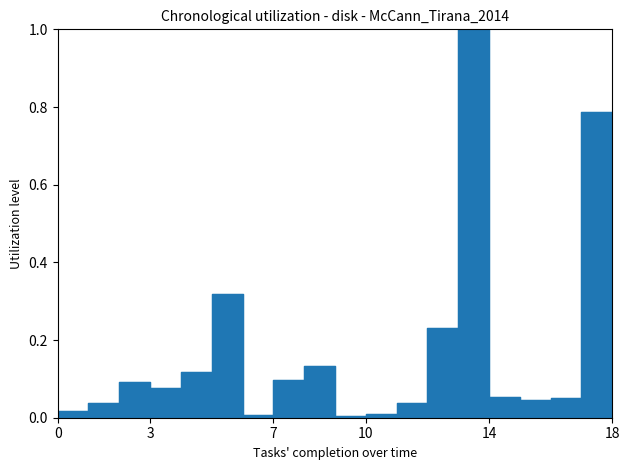

What is the difference between the maximum and second lowest values?

1.0